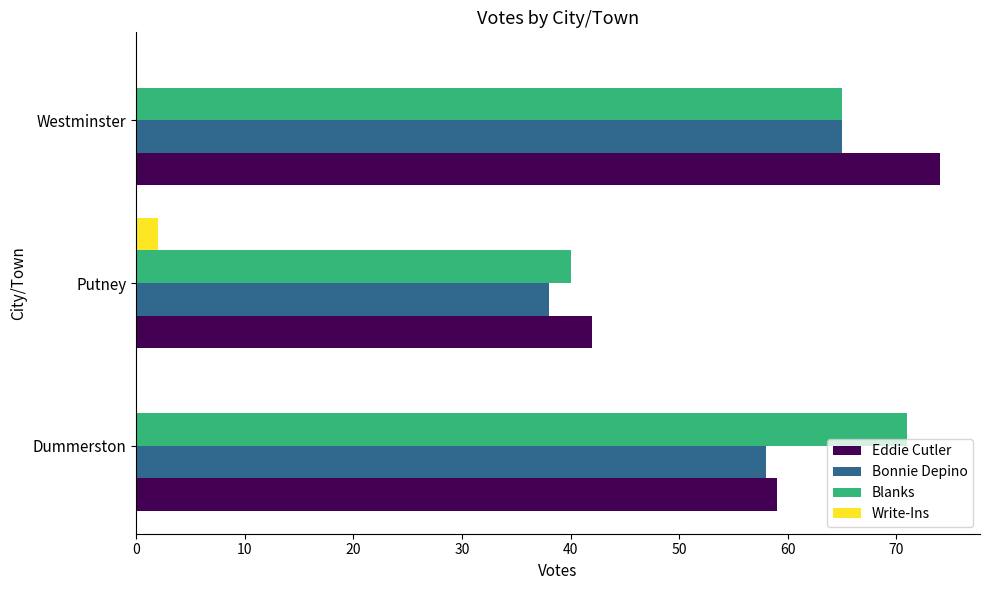

Between Dummerston and Putney, which series saw the biggest shift?

Blanks